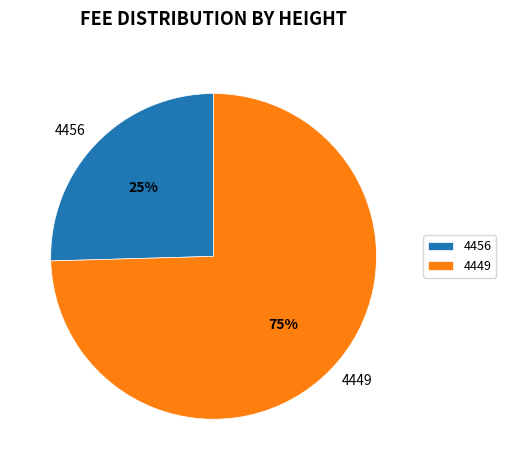

How many segments does this pie chart have?

2